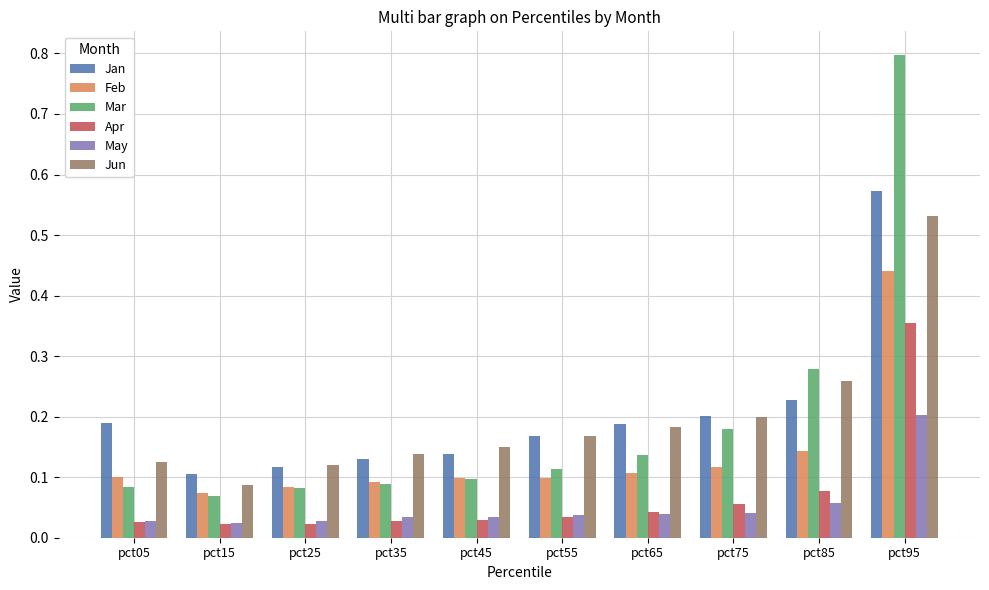

List the series in order of their peak value, highest first.

Mar, Jan, Jun, Feb, Apr, May